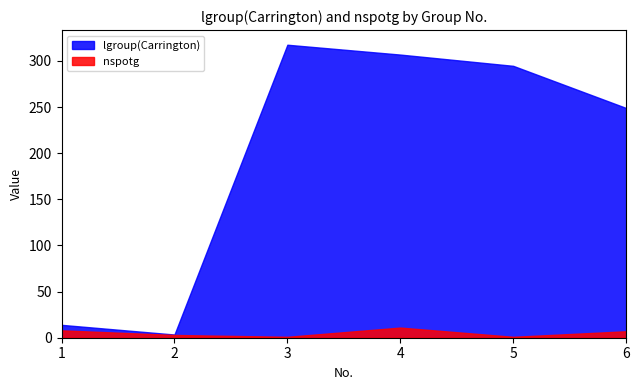

Rank the series by their maximum value, from highest to lowest.

lgroup(Carrington), nspotg